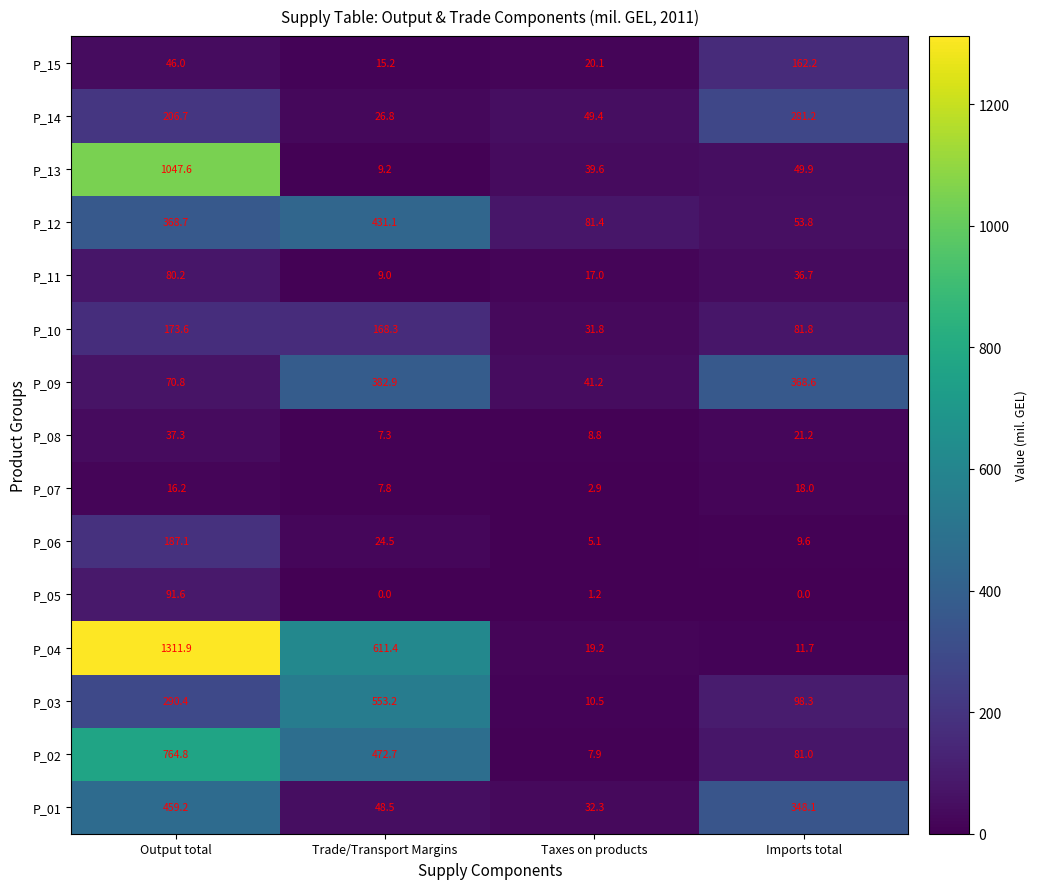

At which category is the sum across all series the highest?

Output total